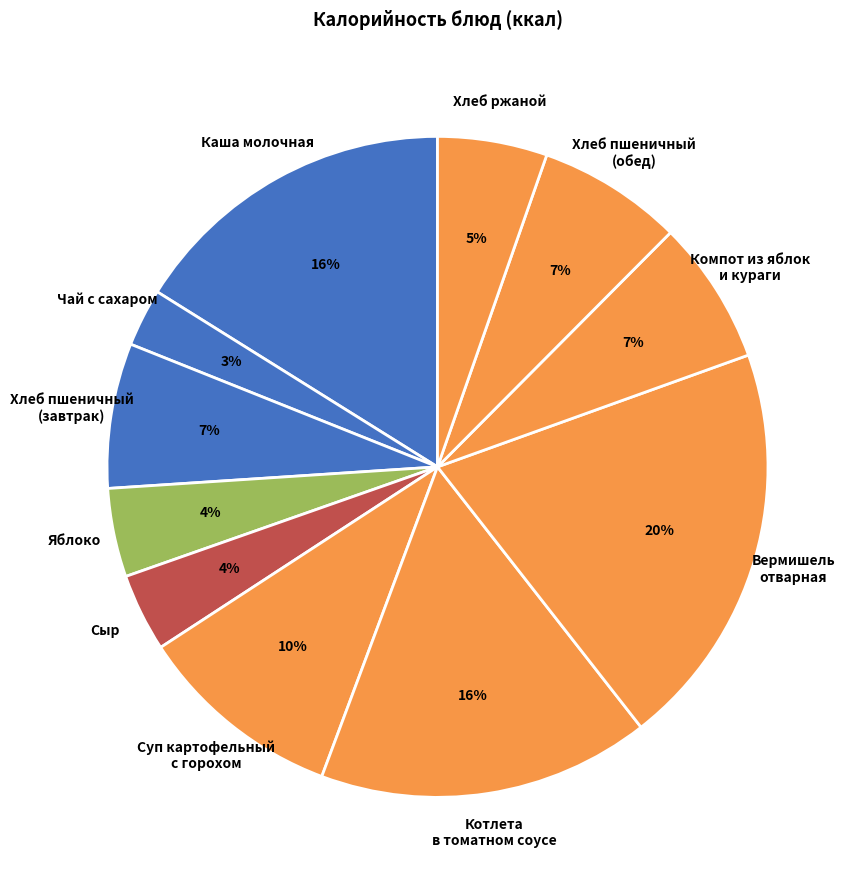

Is the sum of Хлеб пшеничный (обед) and Хлеб ржаной greater than half?

No